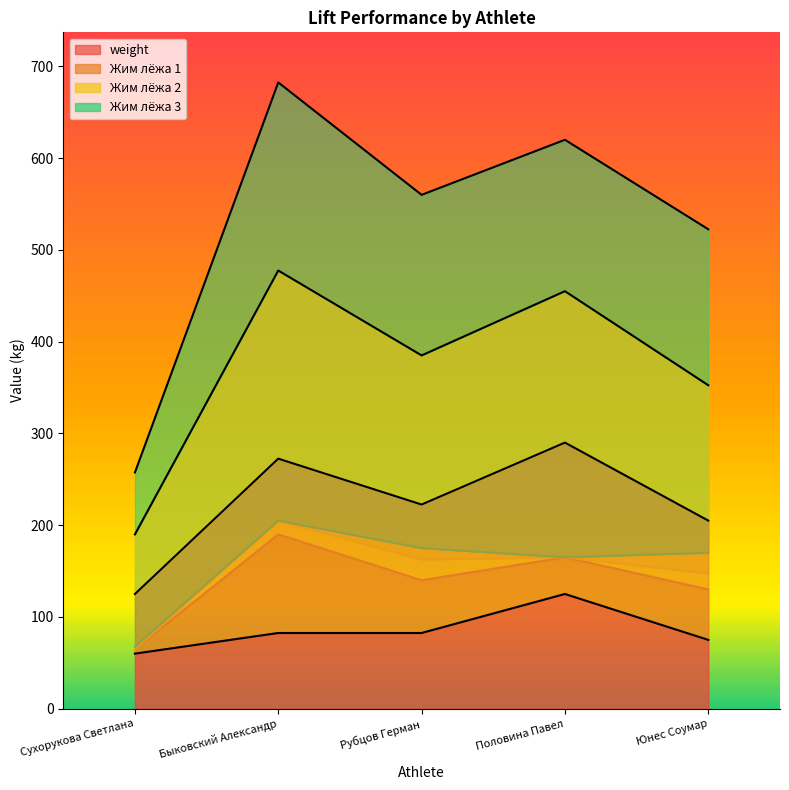

What is the difference between the Жим лёжа 2 values at Сухорукова Светлана and Половина Павел?

100.0